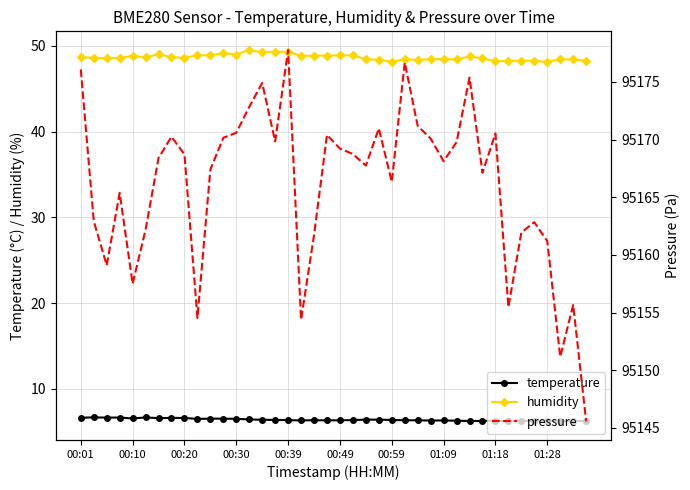

What is the minimum value for humidity?

48.1